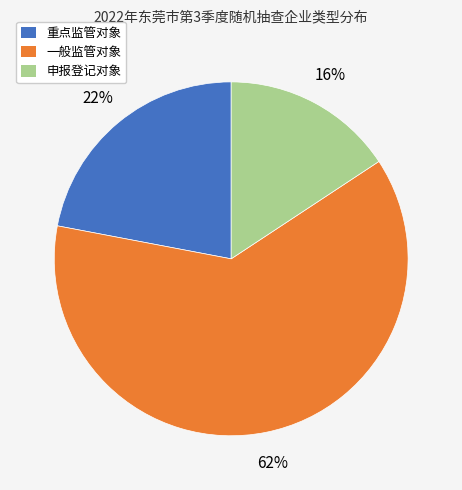

Is the sum of 一般监管对象 and 重点监管对象 greater than half?

Yes